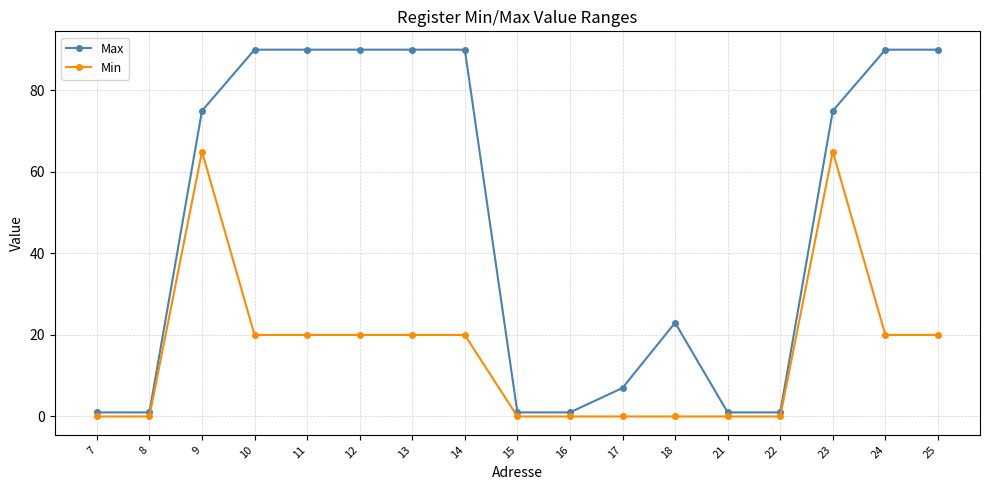

How many distinct data groups are displayed?

2